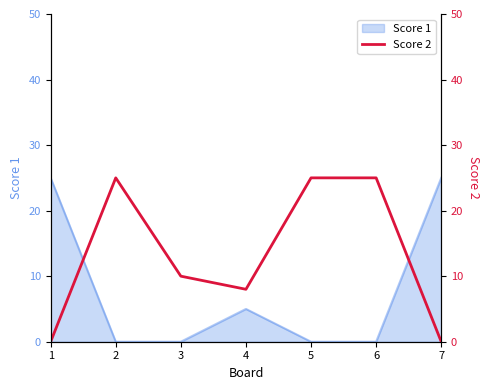

At which category does the chart reach its minimum across all series?

1